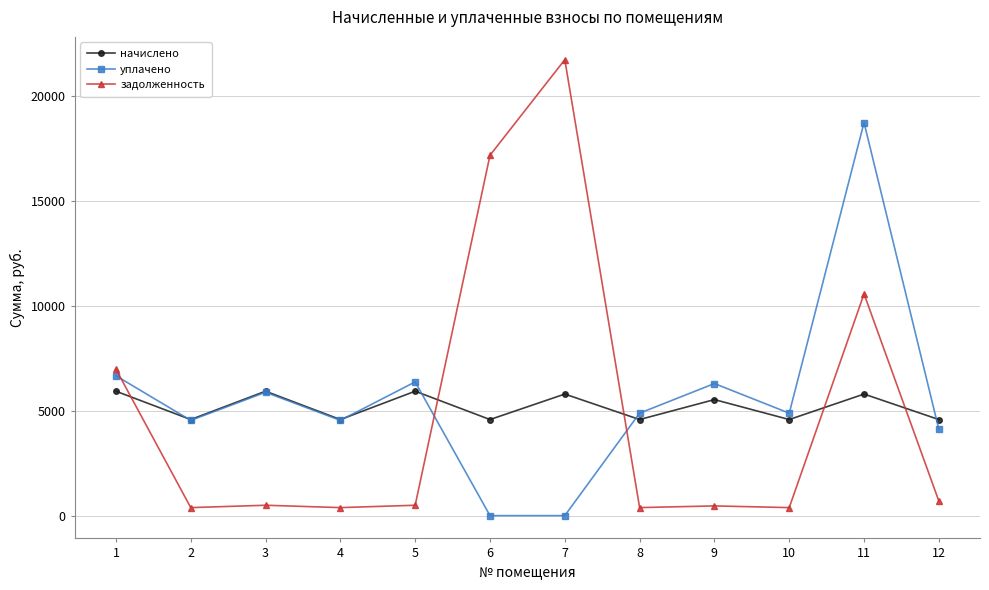

Which series changed the most between 1 and 11?

уплачено